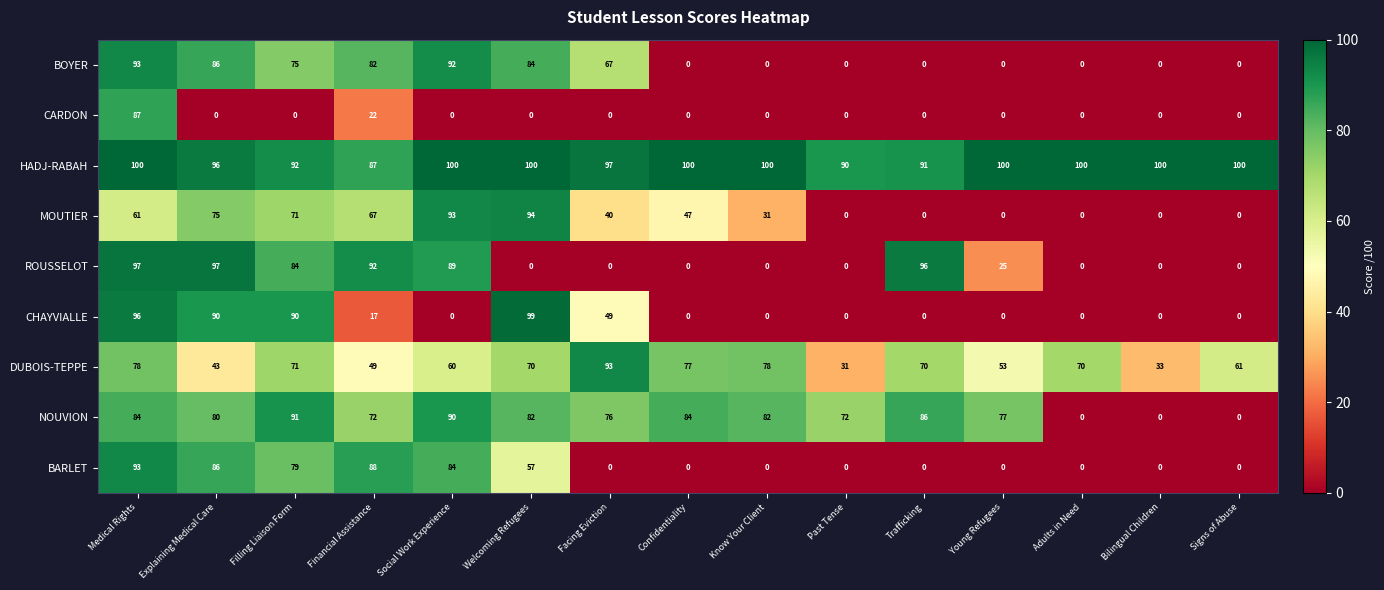

How many values in the NOUVION series are below 80?

7